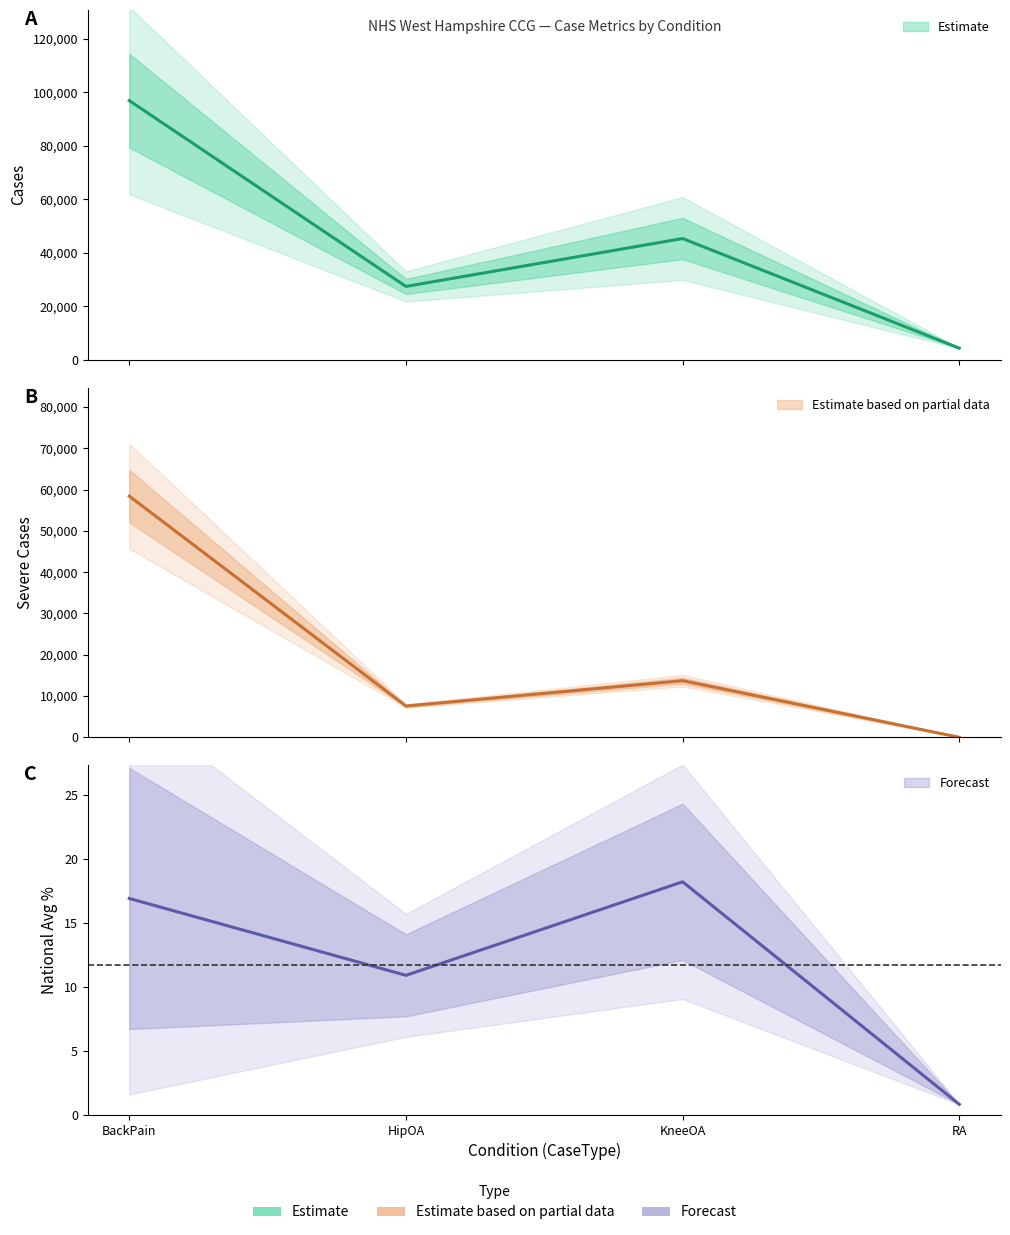

At which category does the chart reach its minimum across all series?

RA